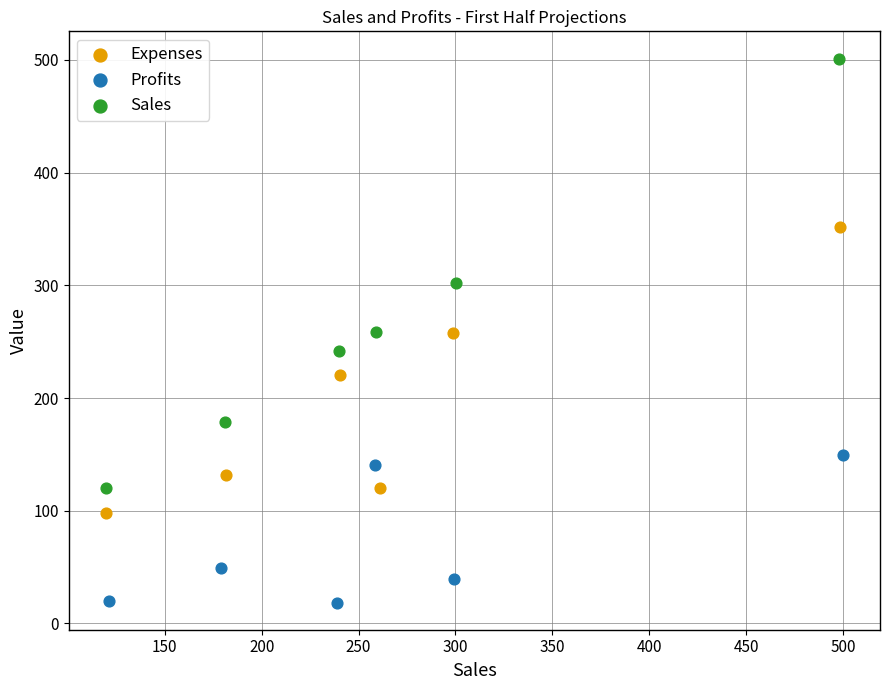

Which series contains the lowest Y value?

Profits